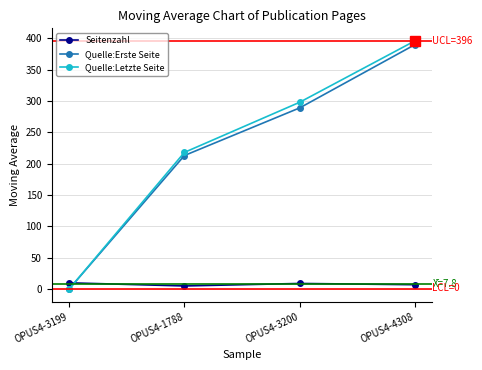

Is this an area chart (filled region under the line)?

No